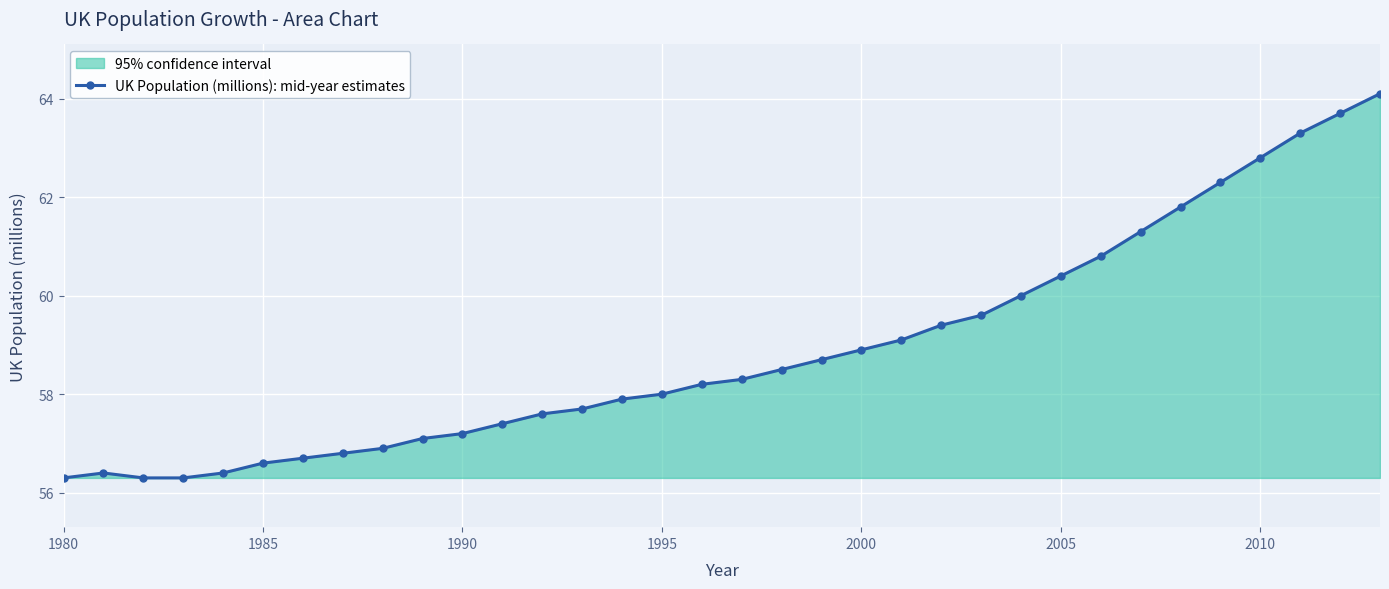

What is the difference between the values at 2000 and 2005?

1.5